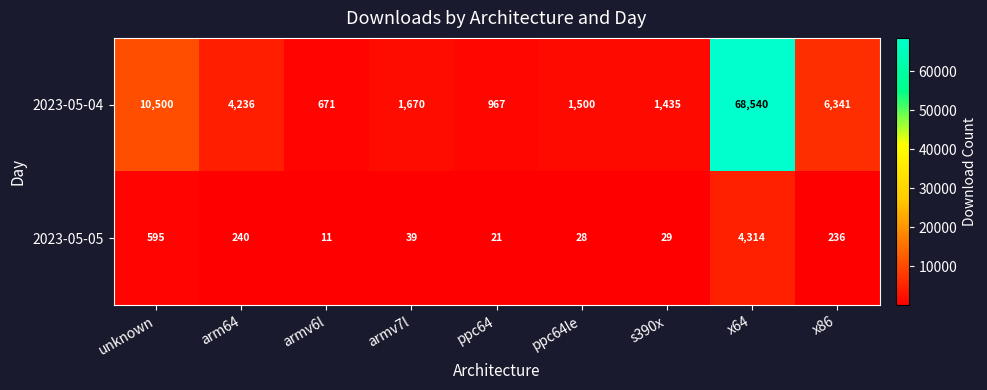

What is the difference between the maximum and minimum values in the 2023-05-05 series?

4303